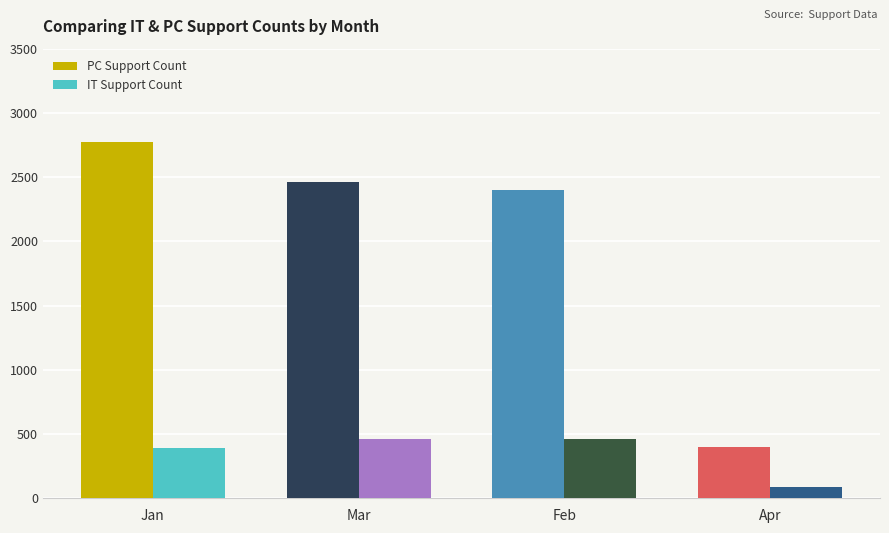

How many bars are there in total?

8